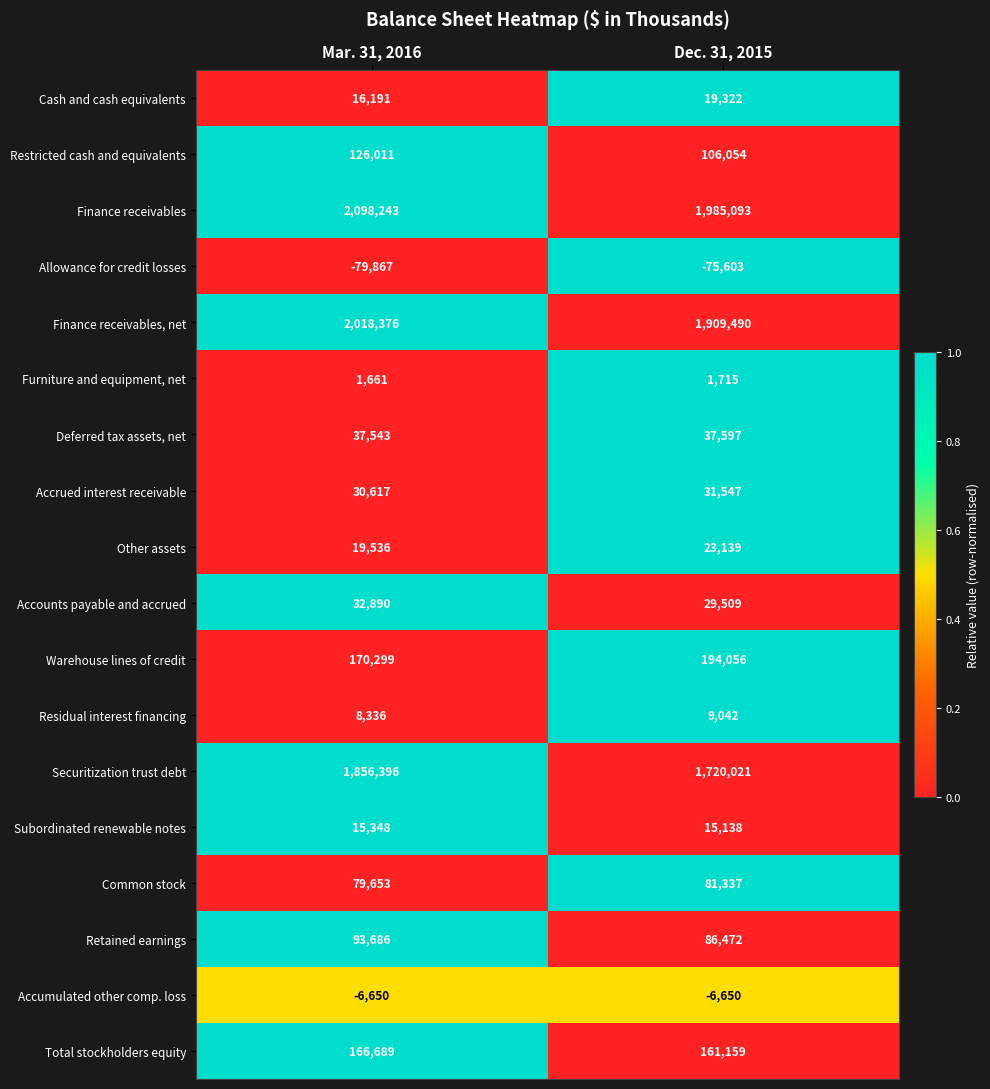

Between Mar. 31, 2016 and Dec. 31, 2015, which series saw the biggest shift?

Securitization trust debt